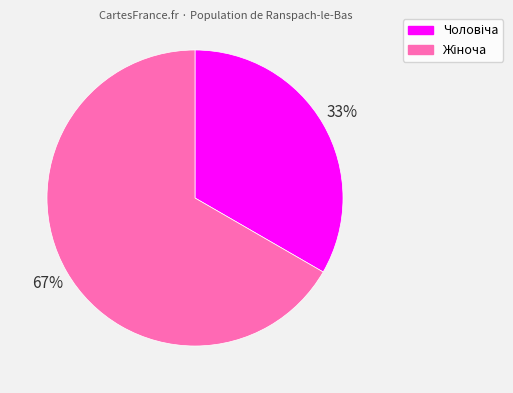

To the nearest percent, what is the average slice percentage?

50%